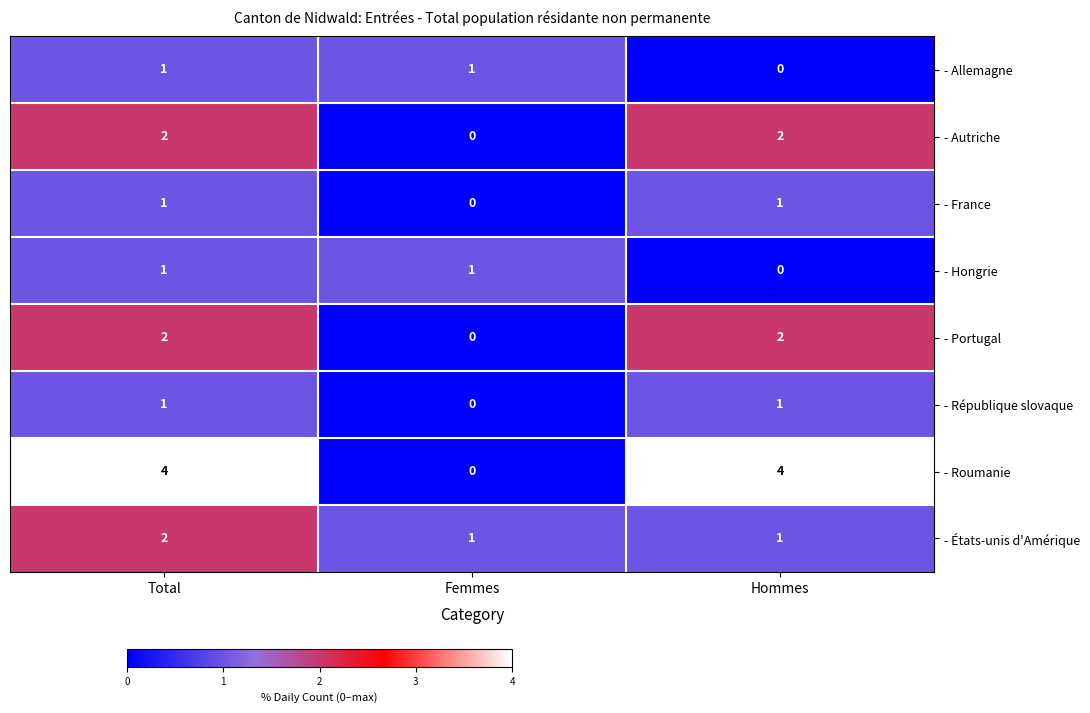

The - Portugal series shows 1 at Total. True or false?

False